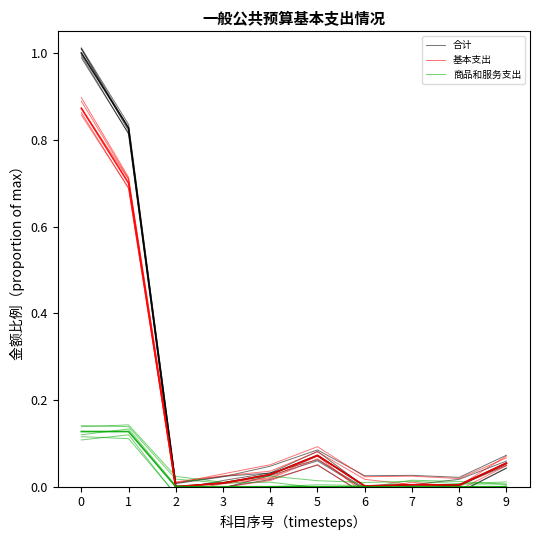

The 商品和服务支出 series shows -0.0 at 2. True or false?

False